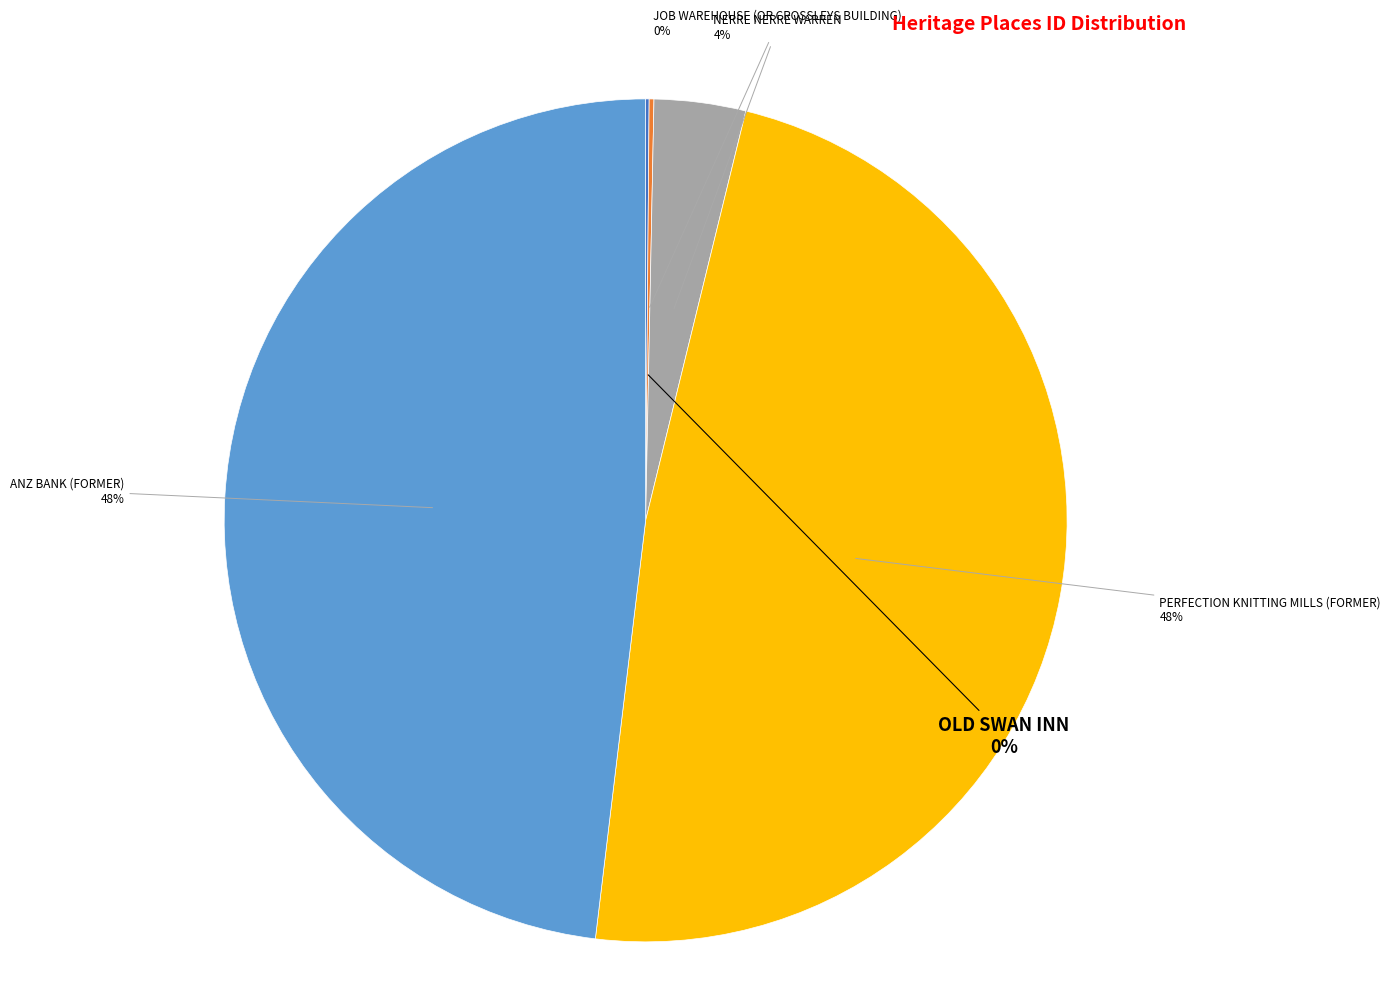

Is there a majority slice in this chart?

No